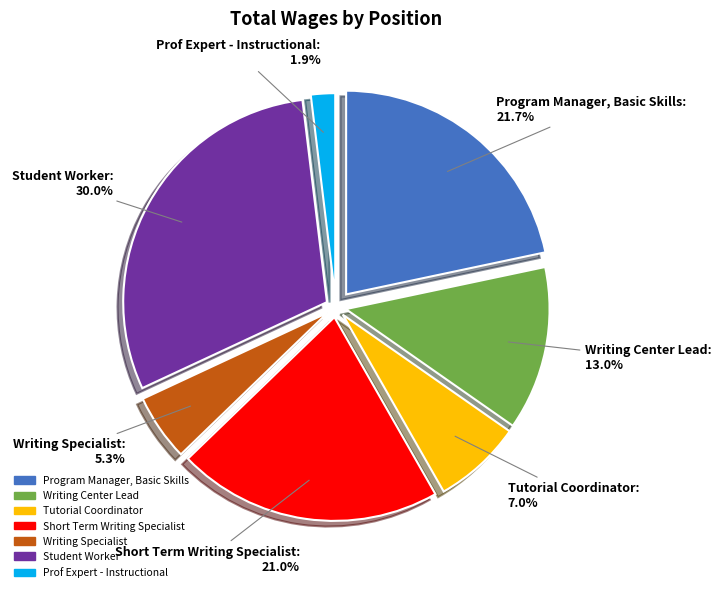

To the nearest percent, what is the average slice percentage?

14%